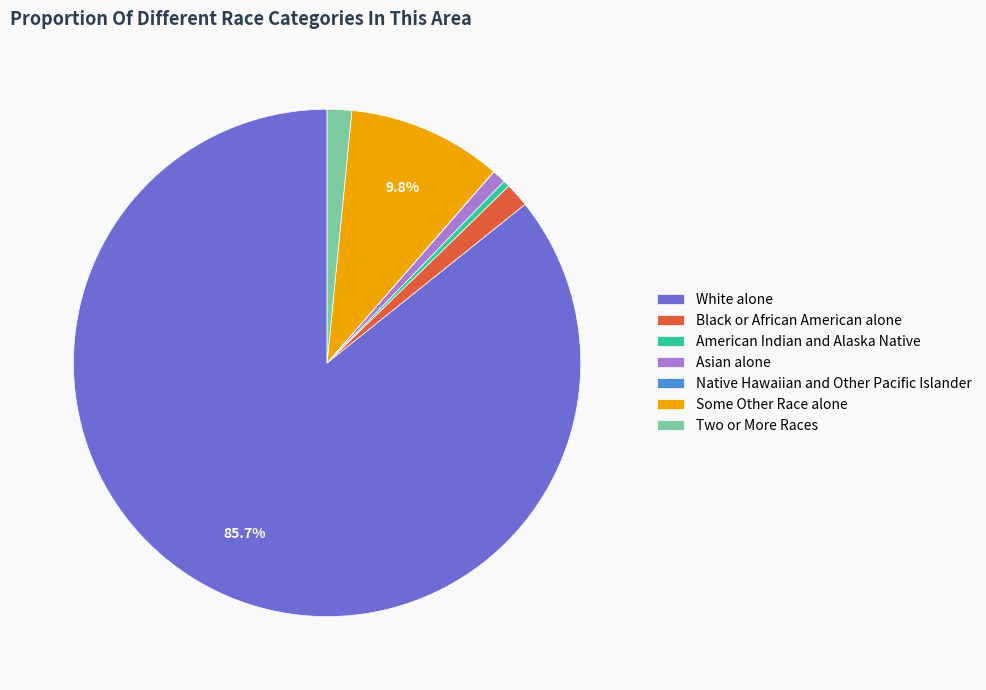

Approximately how many times larger is the value at Some Other Race alone compared to Asian alone?

11.3